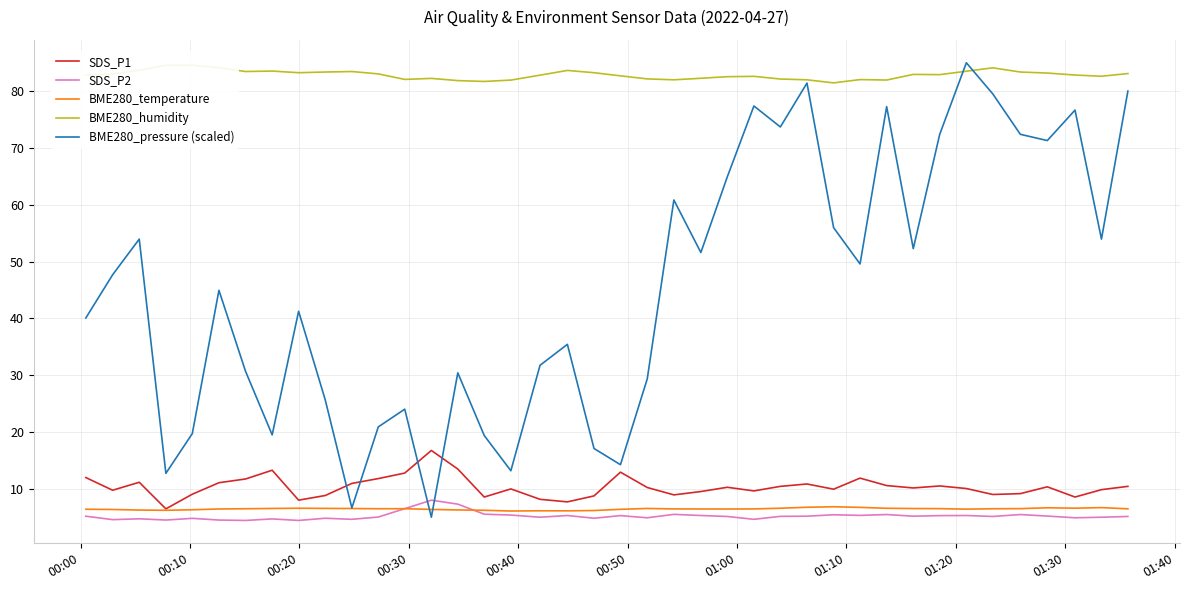

What is the difference between the second highest and second lowest values in the BME280_humidity series?

2.9